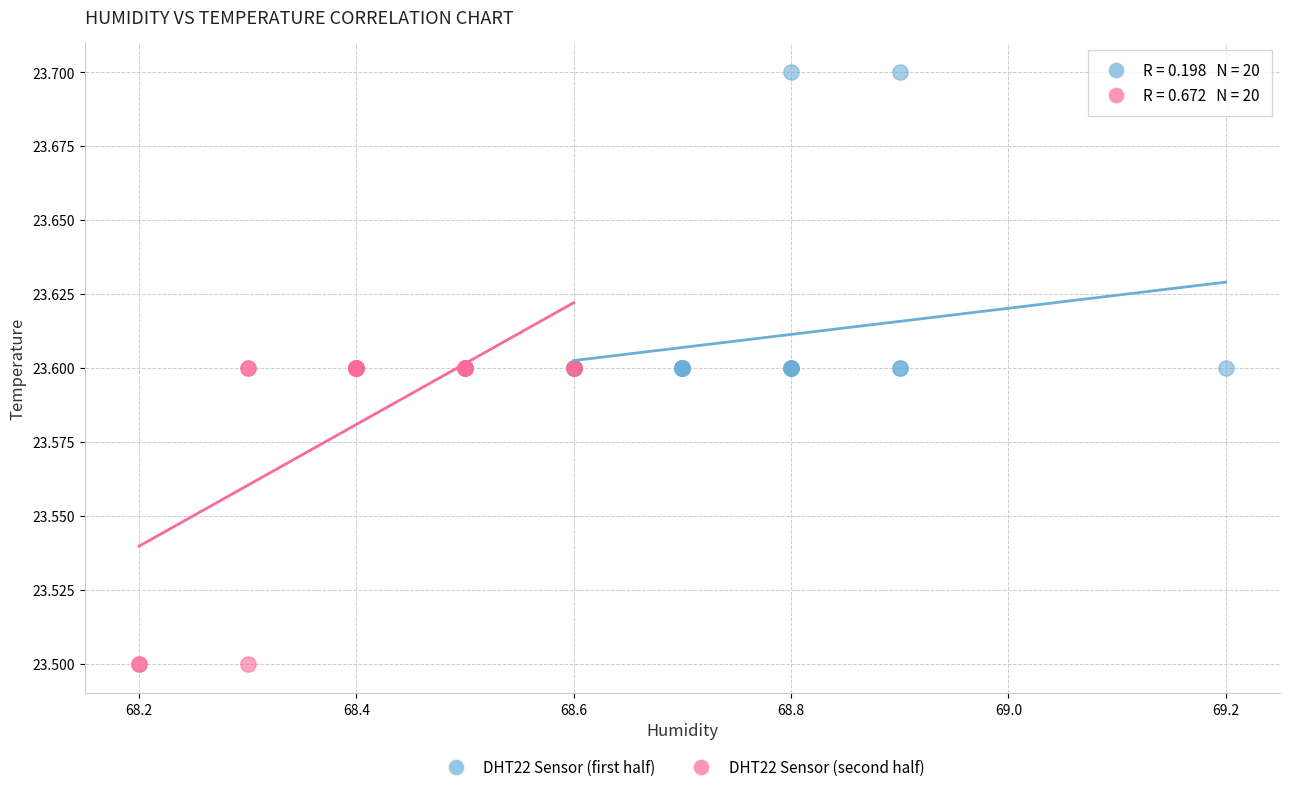

Which series contains the highest Y value?

DHT22 Sensor (first half)